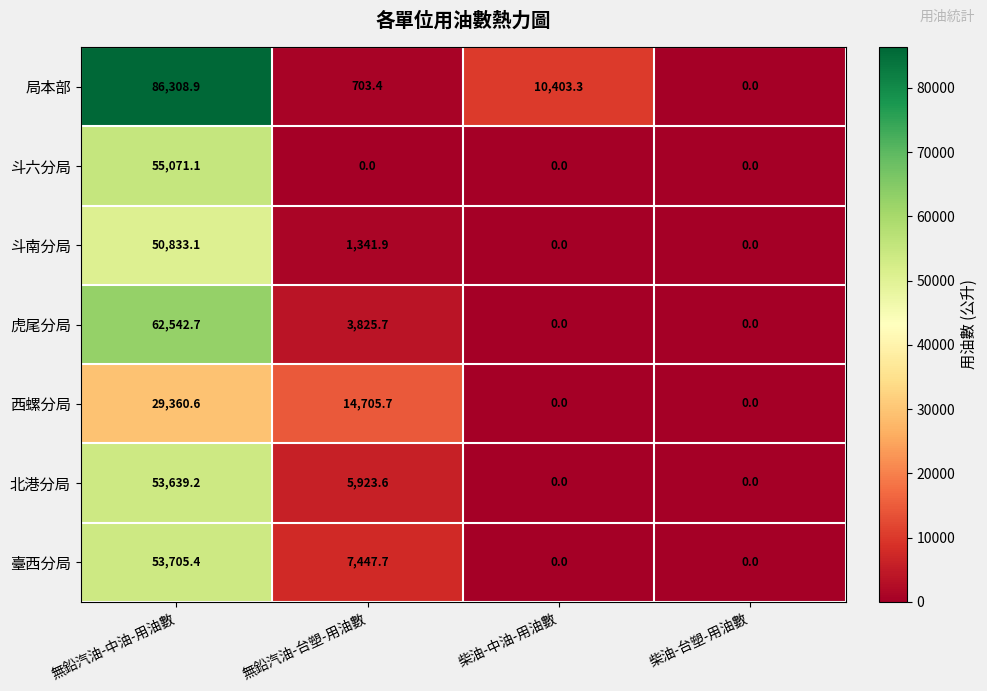

Which label corresponds to the largest value in the chart?

無鉛汽油-中油-用油數